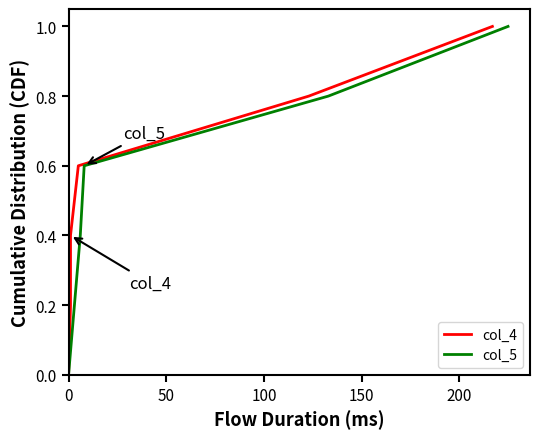

The value of col_5 at 150 is 1.0. True or false?

False